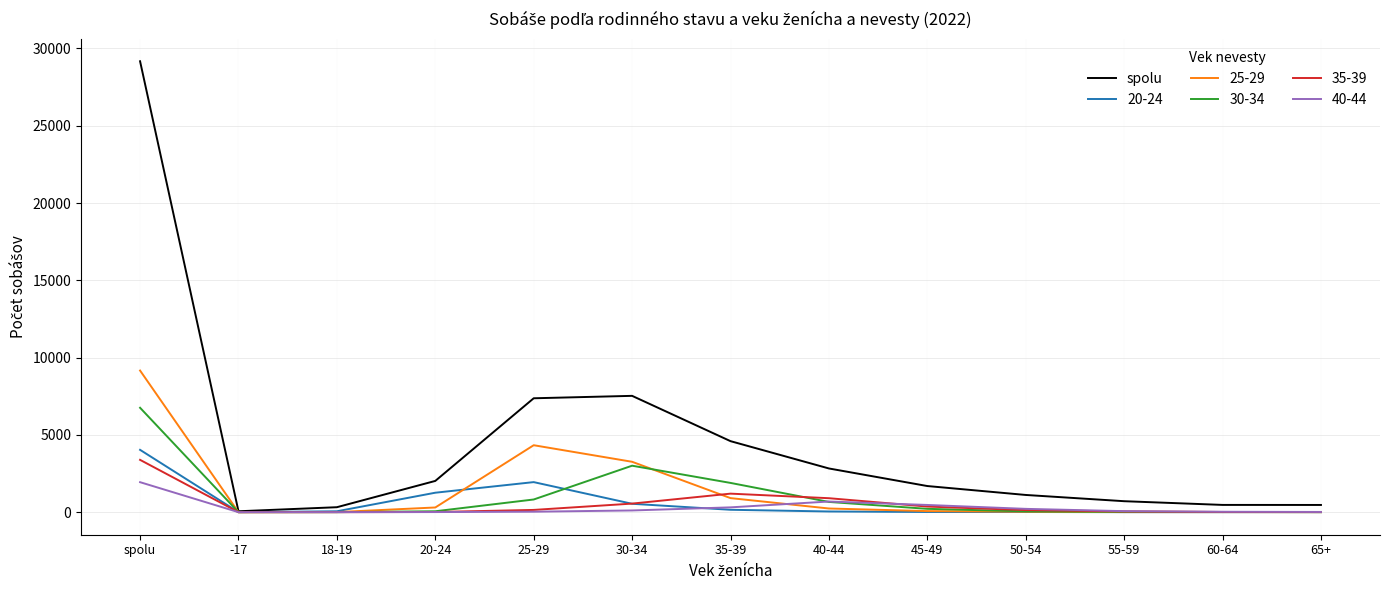

Is this an area chart (filled region under the line)?

No